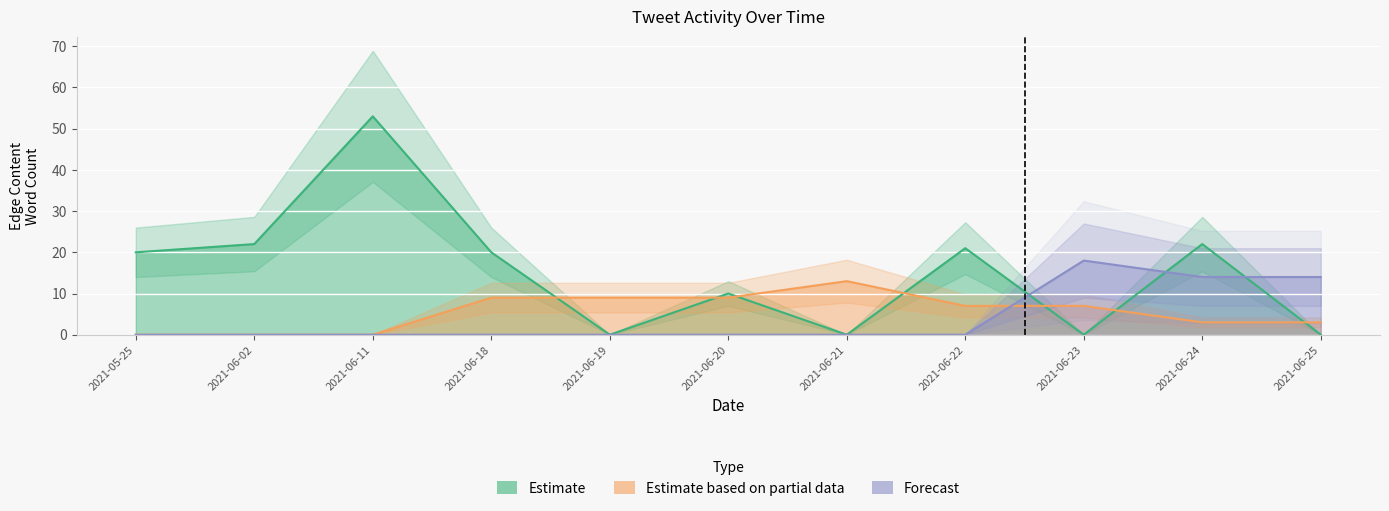

Reading left to right, transcribe all the data shown in this chart.

Estimate: 20	22	53	20	0	10	0	21	0	22	0
Estimate based on partial data: 0	0	0	9	9	9	13	7	7	3	3
Forecast: 0	0	0	0	0	0	0	0	18	14	14